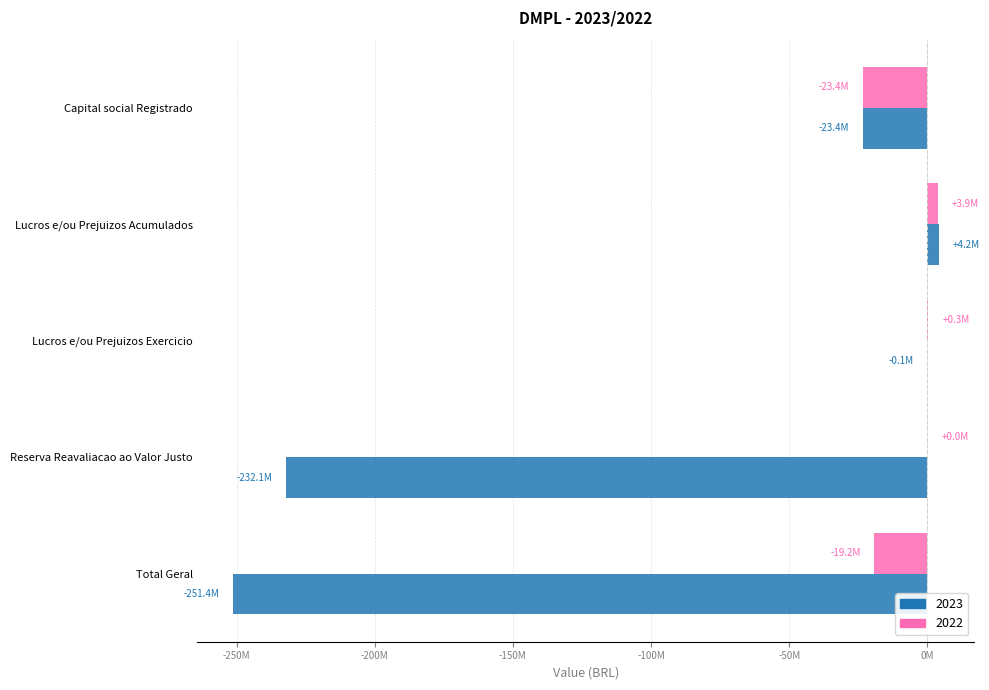

What are all the series names shown in the legend?

2023, 2022